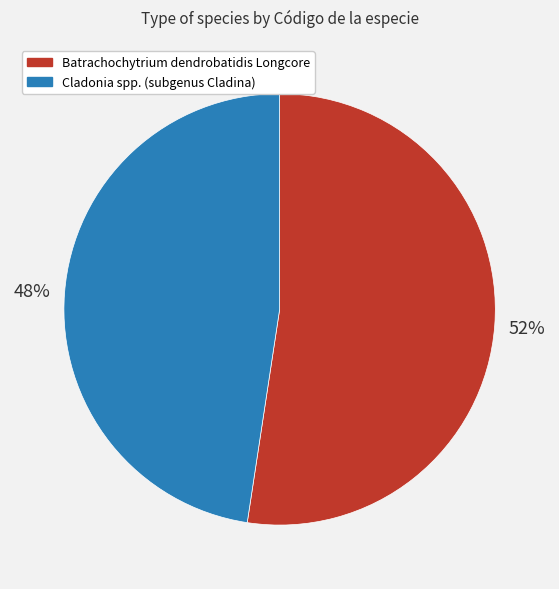

The Cladonia spp. (subgenus Cladina) slice represents 56% of the pie. True or false?

False